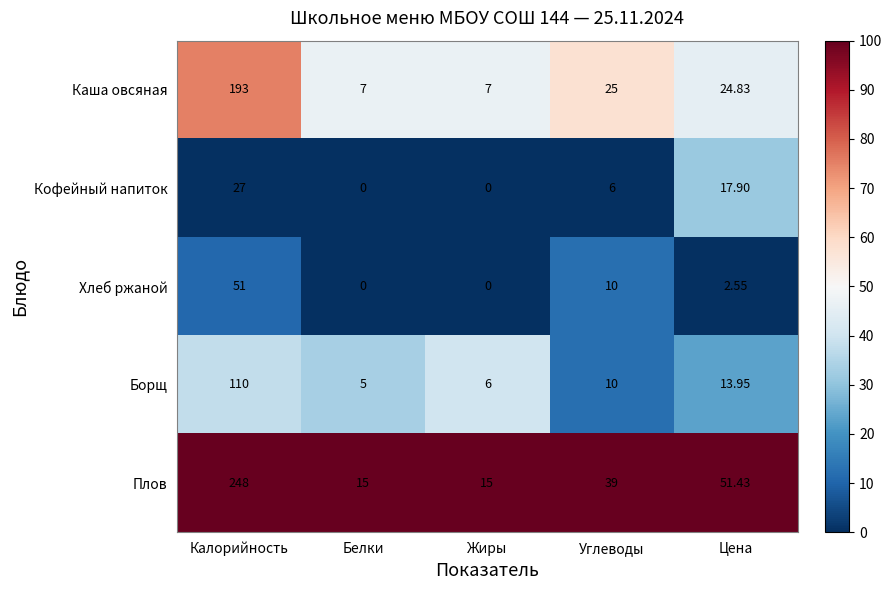

At which category does the chart reach its peak across all series?

Калорийность